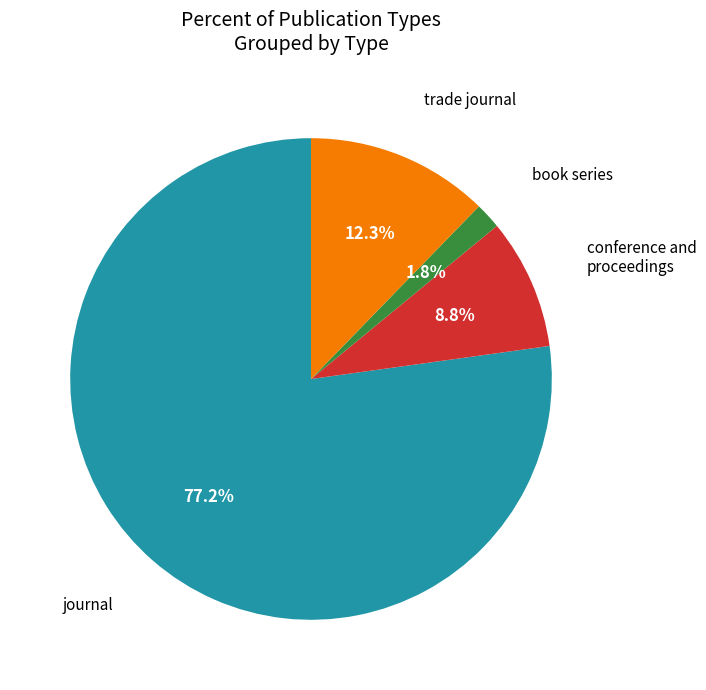

What percentage is NOT represented by conference and proceedings?

91.2%